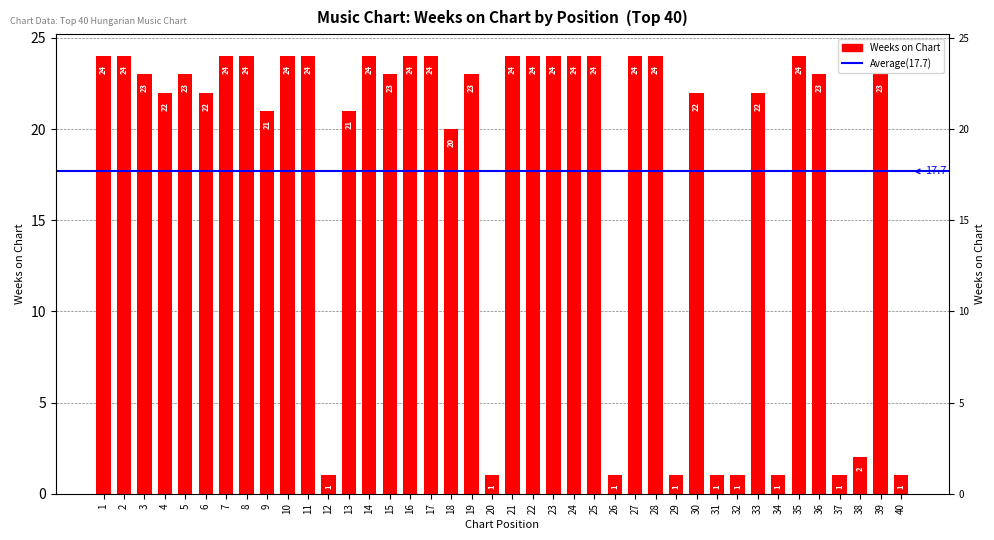

What is the greatest value displayed?

24